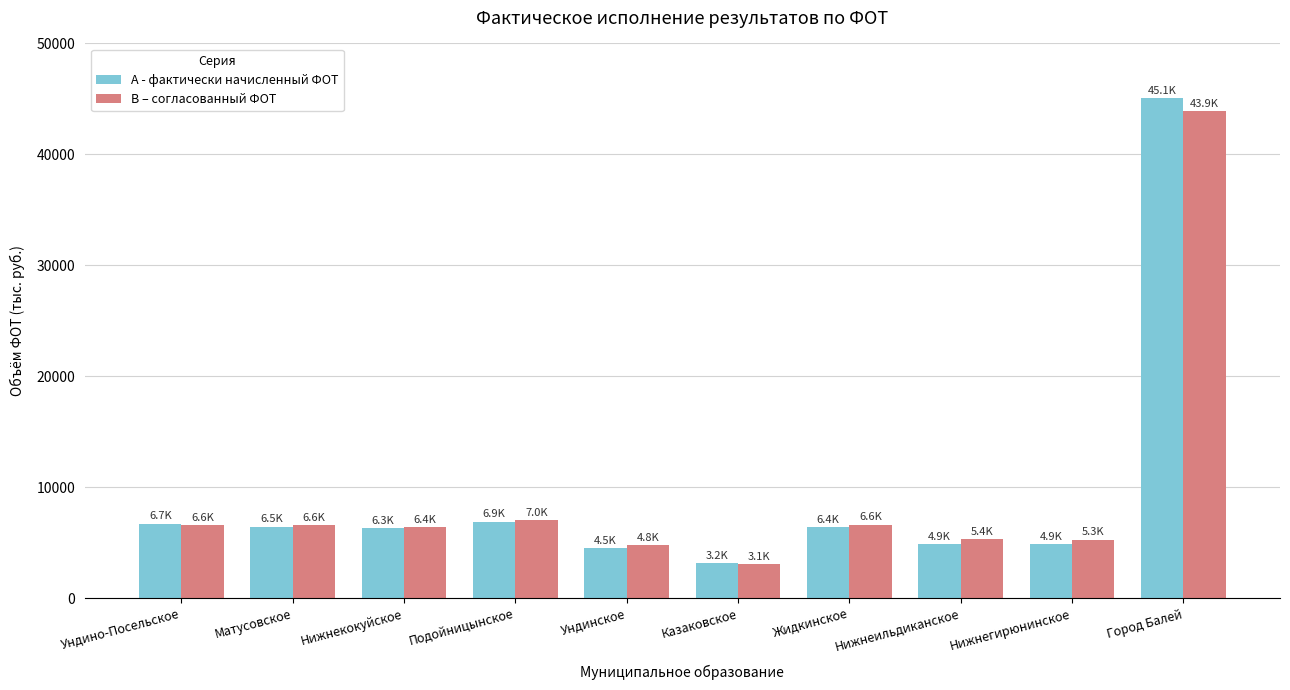

Read the В – согласованный ФОТ value at Нижнеильдиканское.

5359.8